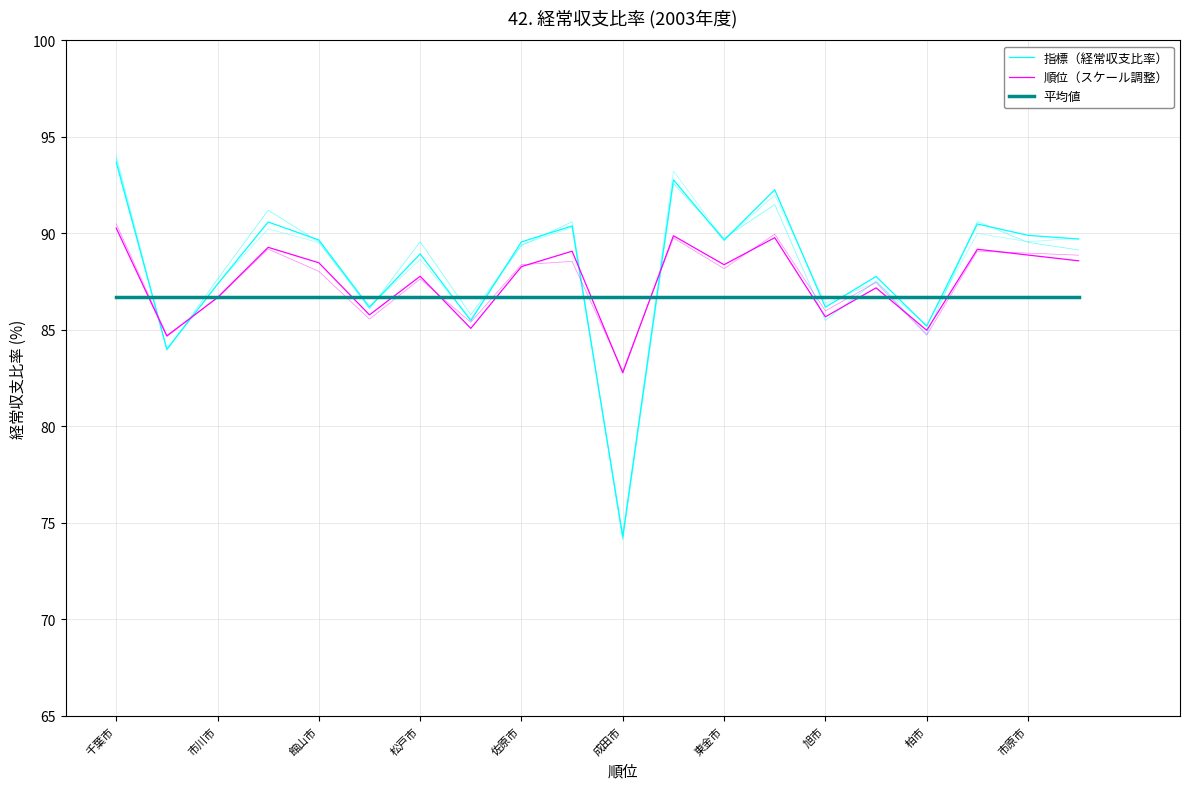

Between 千葉市 and 15, which series saw the biggest shift?

指標（経常収支比率）